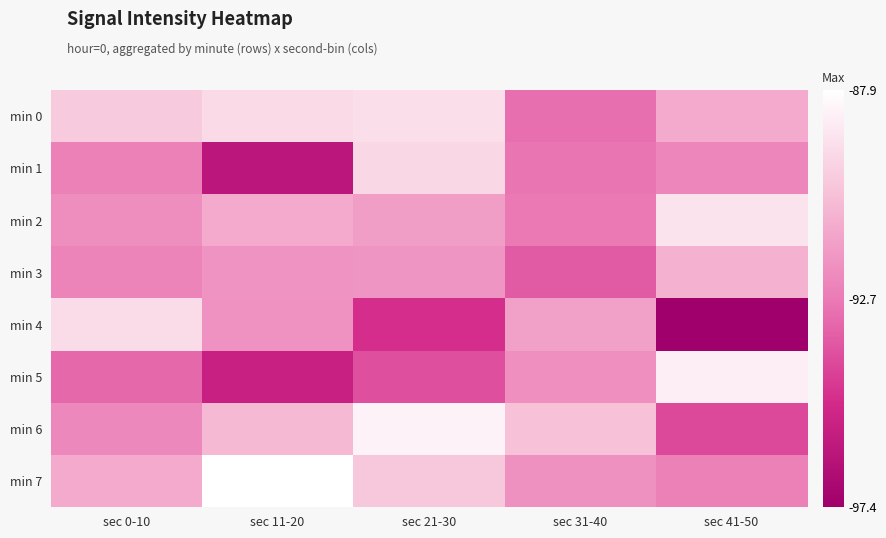

Rank the series by their maximum value, from highest to lowest.

min 7, min 6, min 5, min 2, min 0, min 4, min 1, min 3